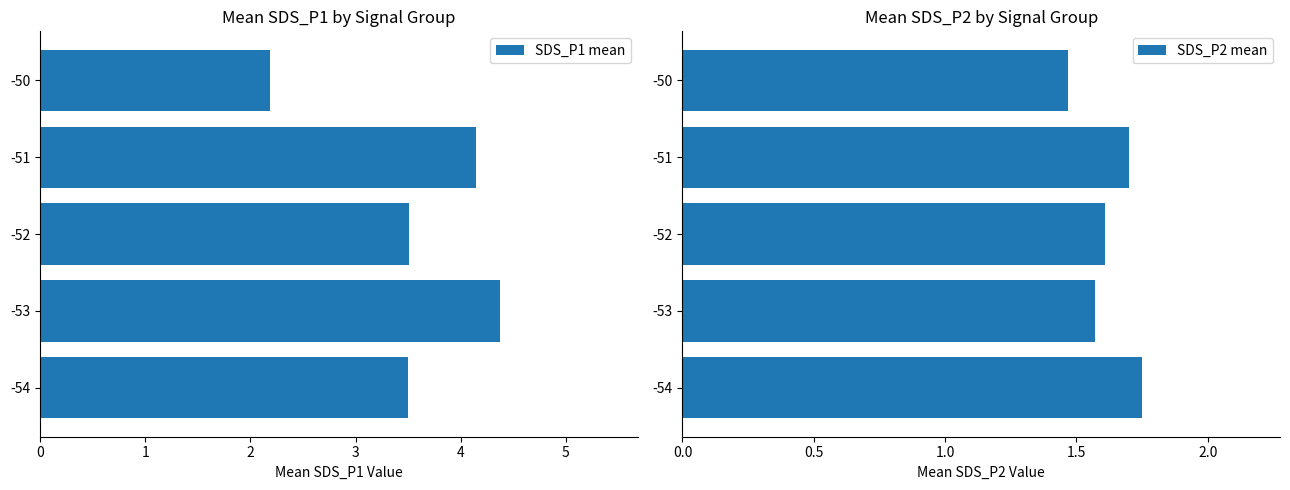

What is the sum of all SDS_P1 mean values?

17.7